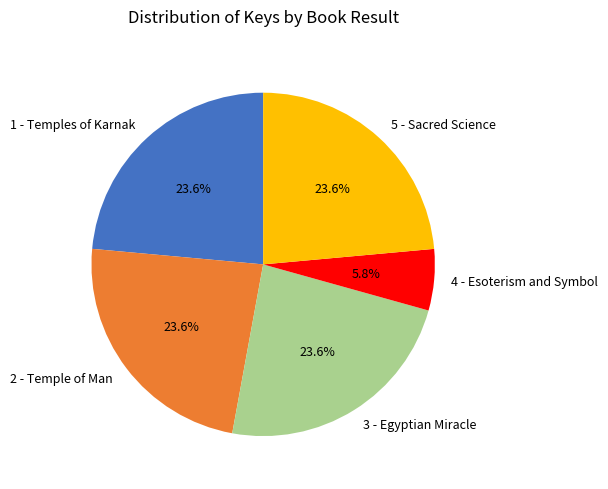

Does 1 - Temples of Karnak account for over 50% of the chart?

No